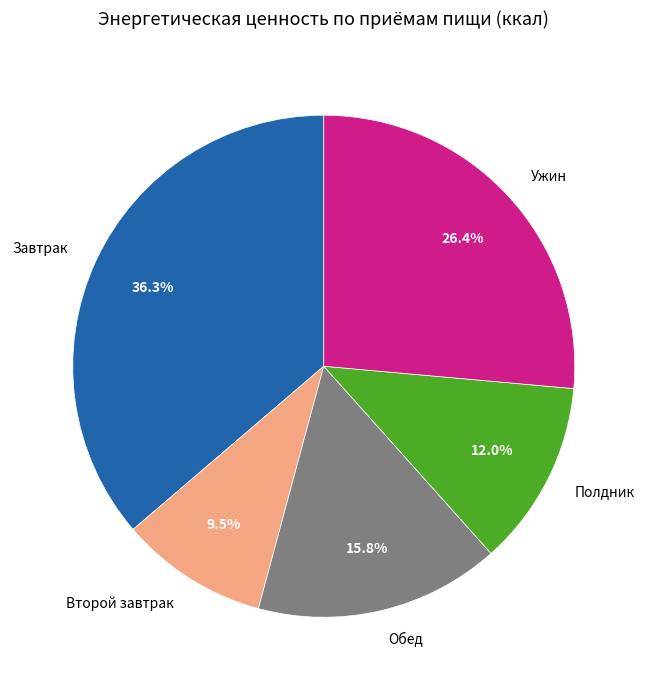

Which slice is the smallest?

Второй завтрак